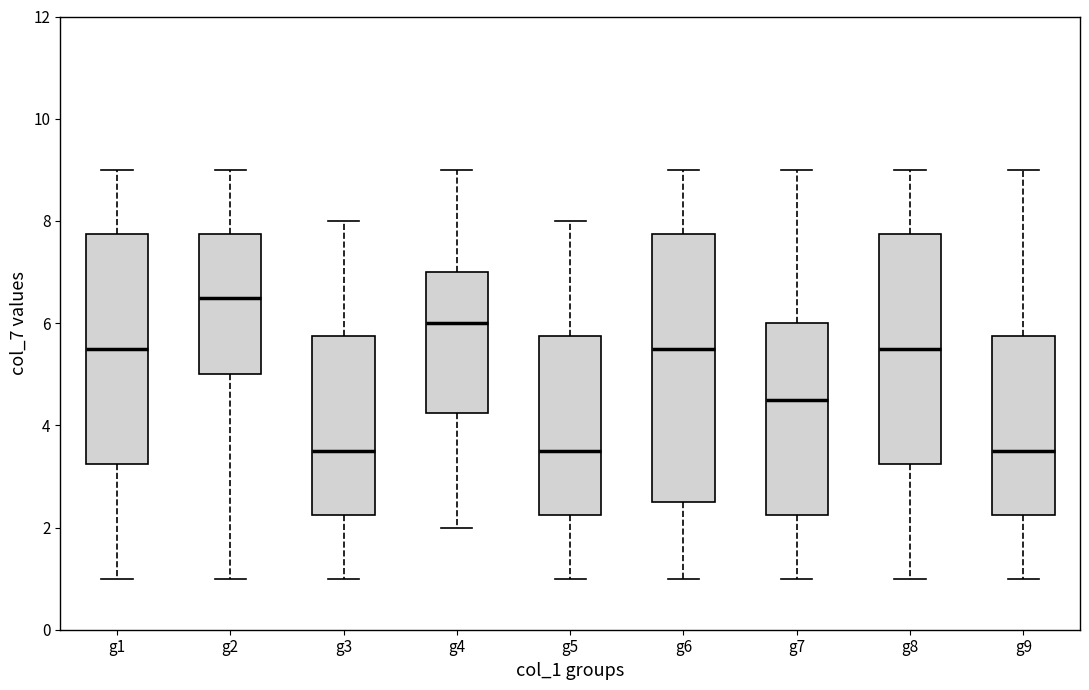

Reading left to right, transcribe this box plot: for each box, give where its median line is, the range the box spans, and where its two whiskers end, as read against the y-axis. The values are not printed on the chart, so give them approximately, as read against the axis.

g1: median 5.6, box 3.2 to 7.8, whiskers 1.0 to 9.0
g2: median 6.6, box 5.0 to 7.8, whiskers 1.0 to 9.0
g3: median 3.6, box 2.2 to 5.8, whiskers 1.0 to 8.0
g4: median 6.0, box 4.2 to 7.0, whiskers 2.0 to 9.0
g5: median 3.6, box 2.2 to 5.8, whiskers 1.0 to 8.0
g6: median 5.6, box 2.6 to 7.8, whiskers 1.0 to 9.0
g7: median 4.6, box 2.2 to 6.0, whiskers 1.0 to 9.0
g8: median 5.6, box 3.2 to 7.8, whiskers 1.0 to 9.0
g9: median 3.6, box 2.2 to 5.8, whiskers 1.0 to 9.0